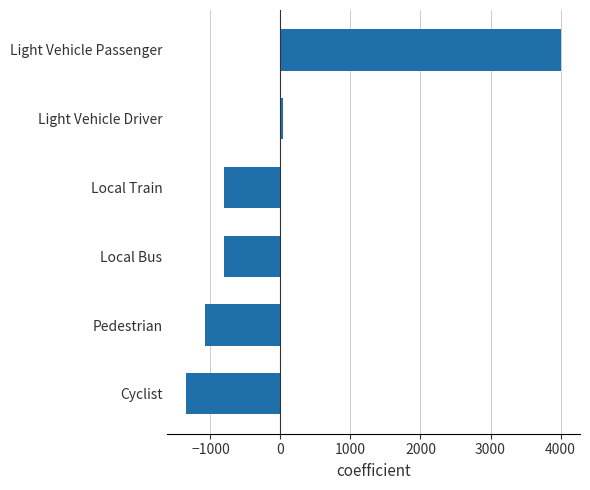

Is it true that the value at Local Bus is -813.0?

True